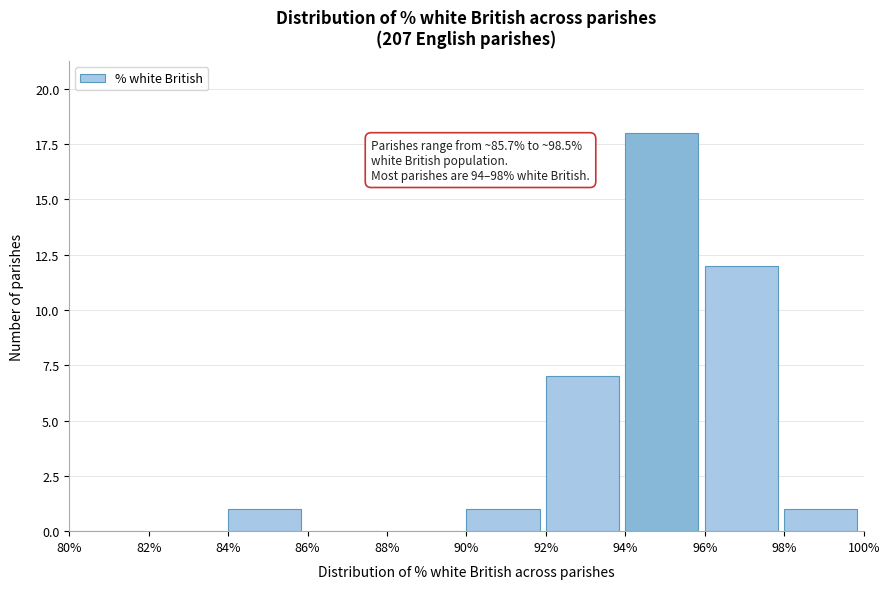

Which range on the x-axis has the tallest bar?

94% to 96%